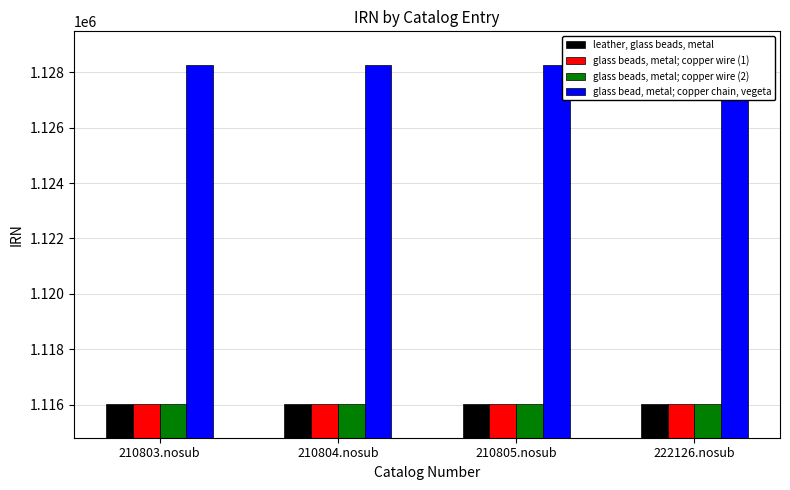

At 210803.nosub, list the series in order from smallest to largest.

leather, glass beads, metal, glass beads, metal; copper wire (1), glass beads, metal; copper wire (2), glass bead, metal; copper chain, vegeta